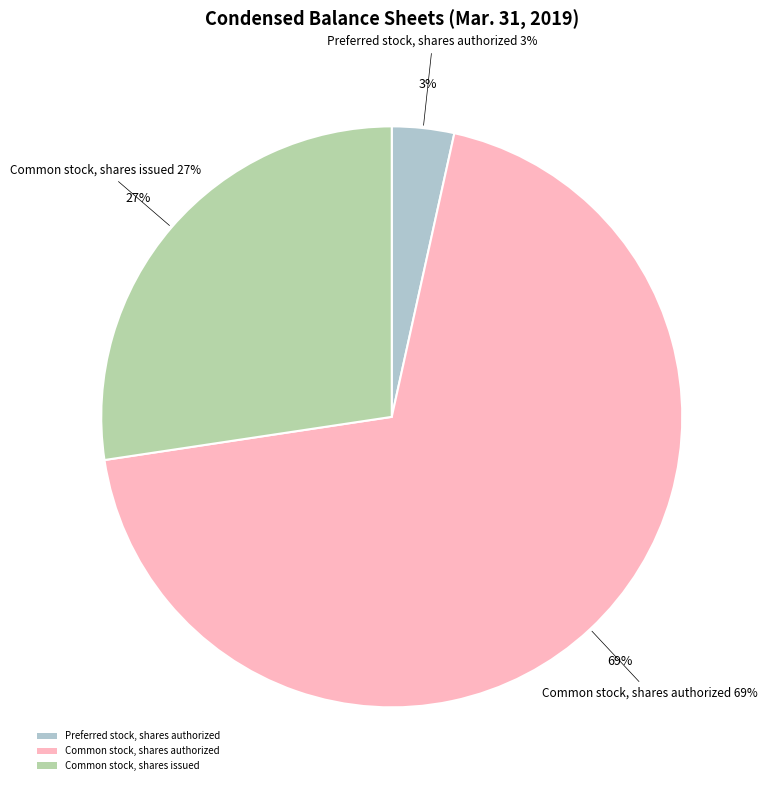

Which category has the biggest portion of the pie?

Common stock, shares authorized